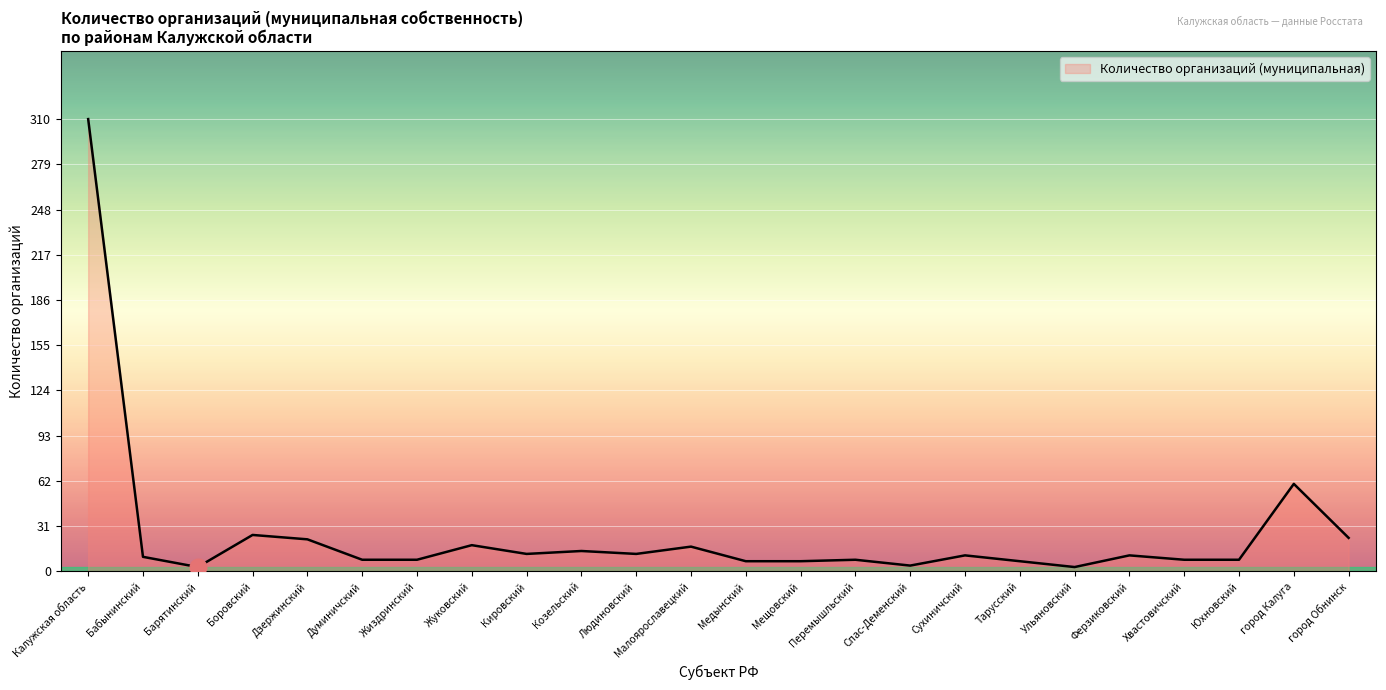

What is the difference between the maximum and minimum values?

307